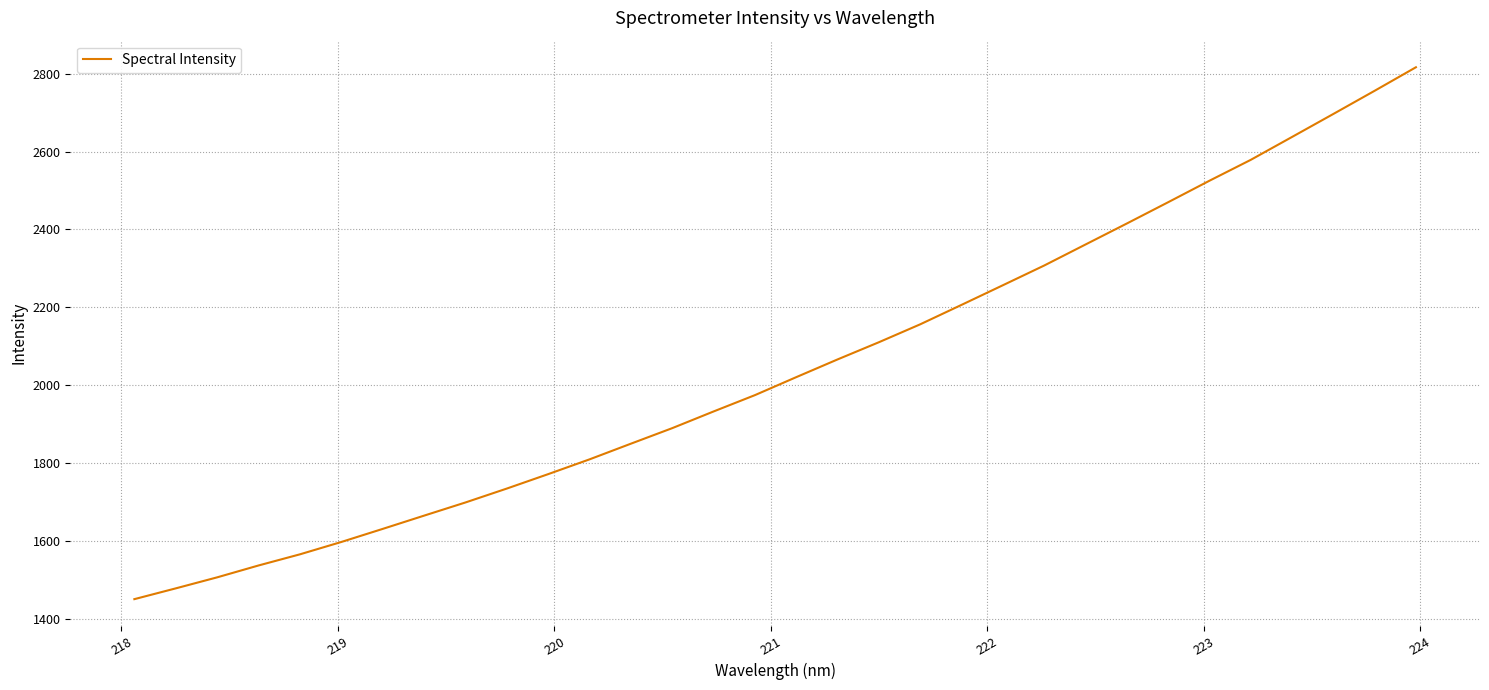

What is the smallest value displayed?

1451.0